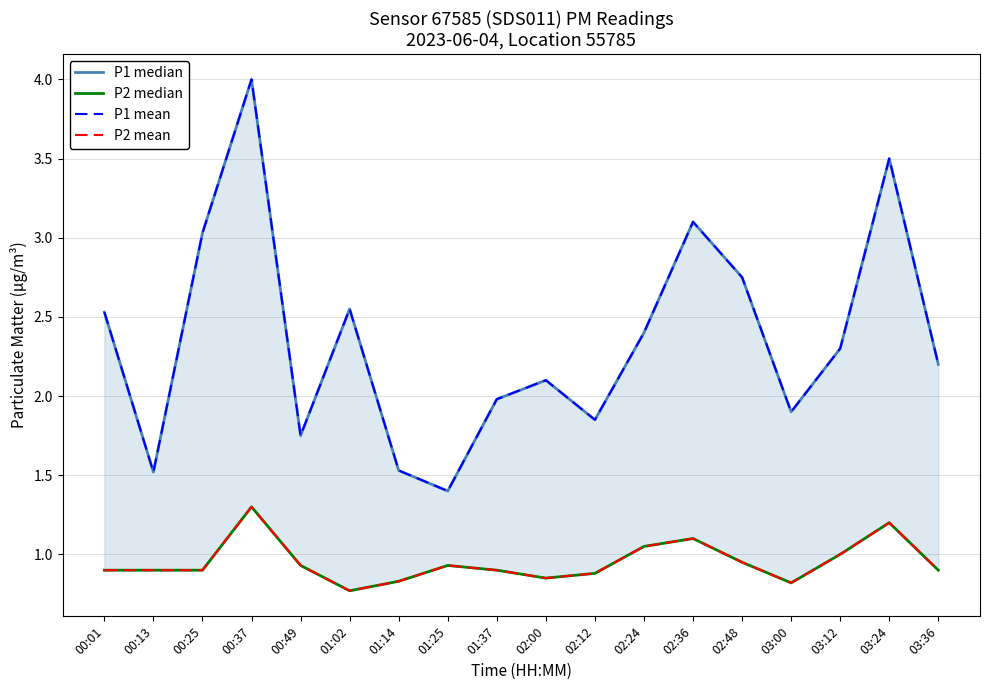

True or false: P1 mean and P2 mean intersect in this chart.

False